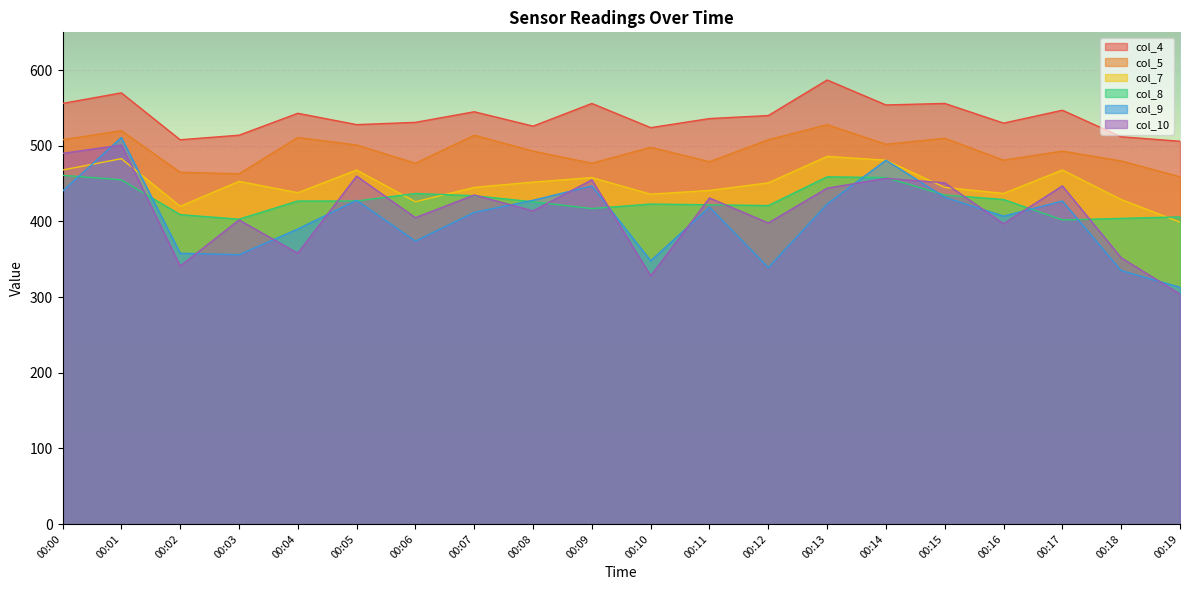

At 00:01, list the series in order from smallest to largest.

col_8, col_7, col_10, col_9, col_5, col_4